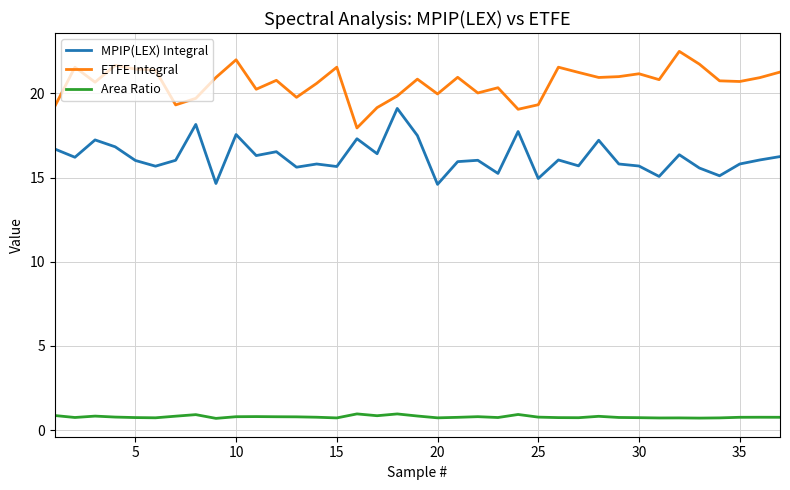

List the series in order of their overall mean, highest first.

ETFE Integral, MPIP(LEX) Integral, Area Ratio